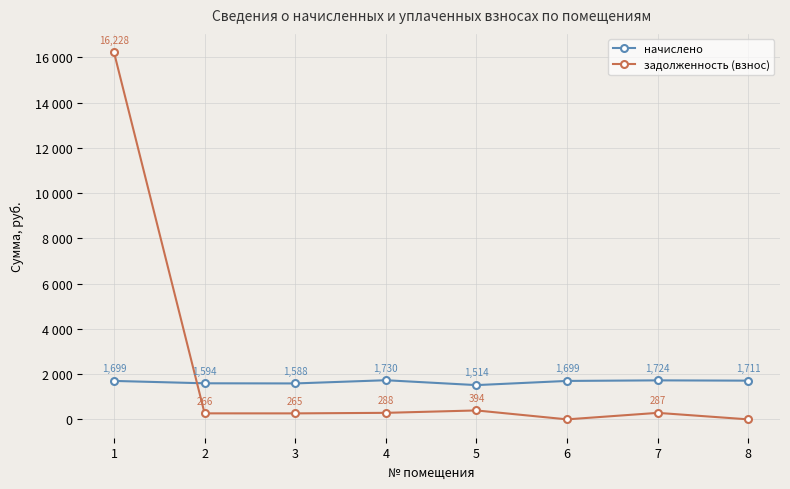

Which series has the largest total across all categories?

задолженность (взнос)